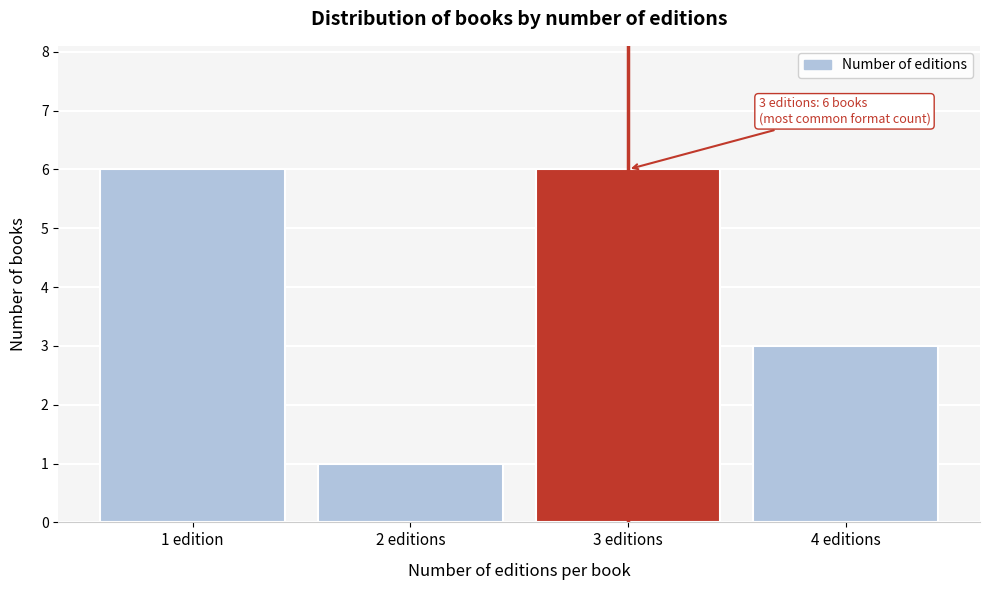

Reading left to right, extract all data points from this chart.

1 edition=6	2 editions=1	3 editions=6	4 editions=3